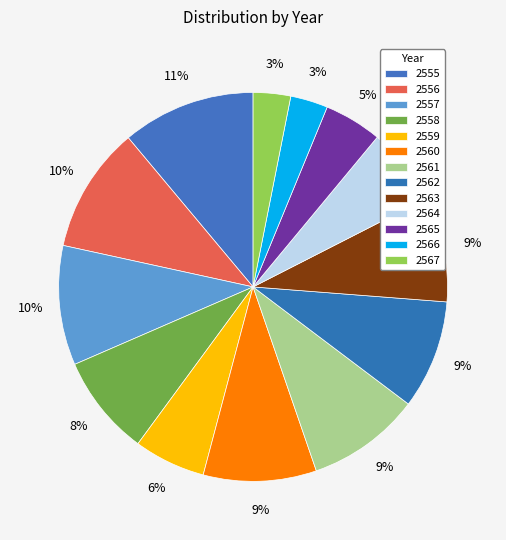

What is the largest slice in the pie chart?

2555